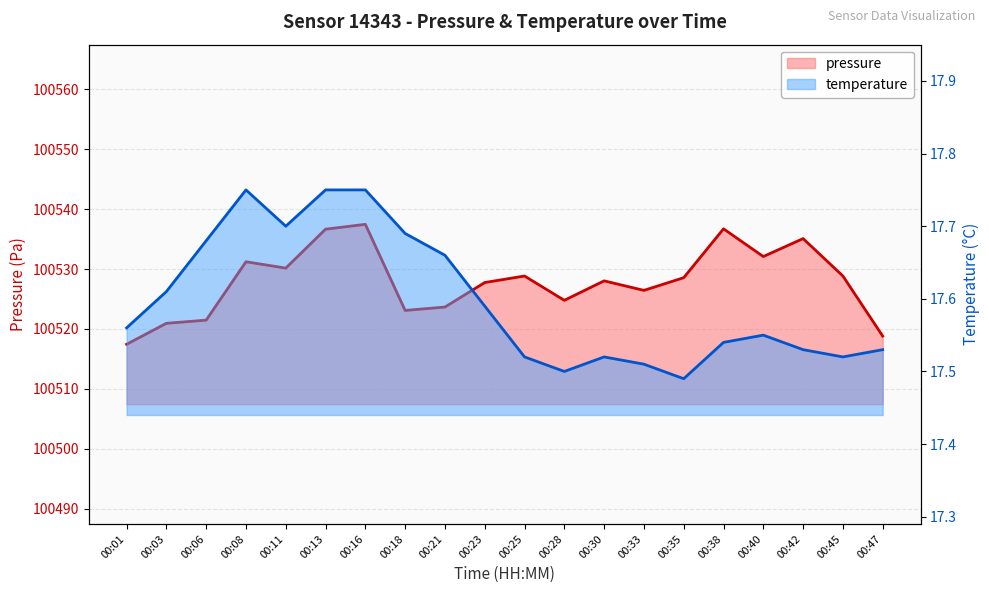

At which label does pressure first exceed 100528?

00:08